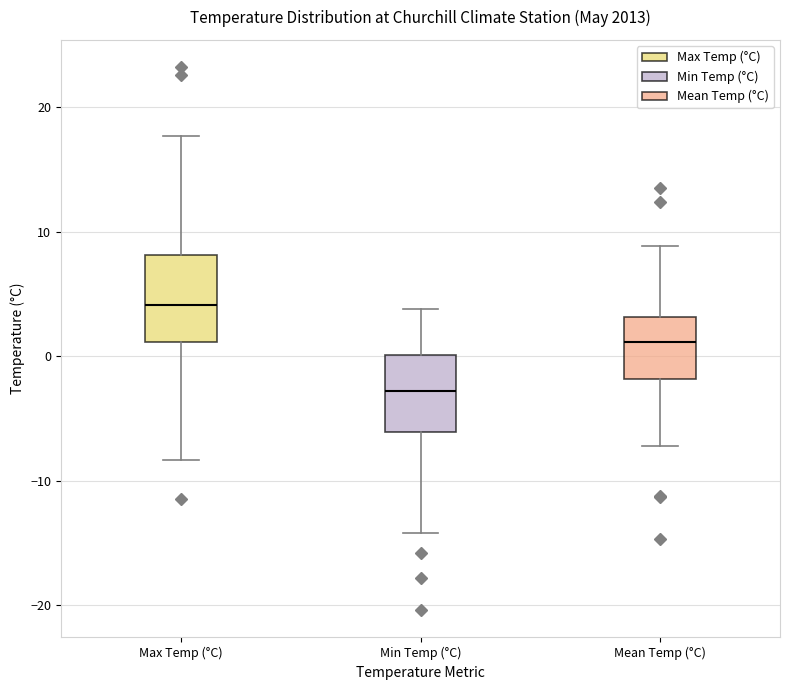

Reading left to right, transcribe this box plot: for each box, give where its median line is, the range the box spans, and where its two whiskers end, as read against the y-axis. The values are not printed on the chart, so give them approximately, as read against the axis.

Max Temp (°C): median 4, box 1 to 8, whiskers -8 to 18
Min Temp (°C): median -3, box -6 to 0, whiskers -14 to 4
Mean Temp (°C): median 1, box -2 to 3, whiskers -7 to 9